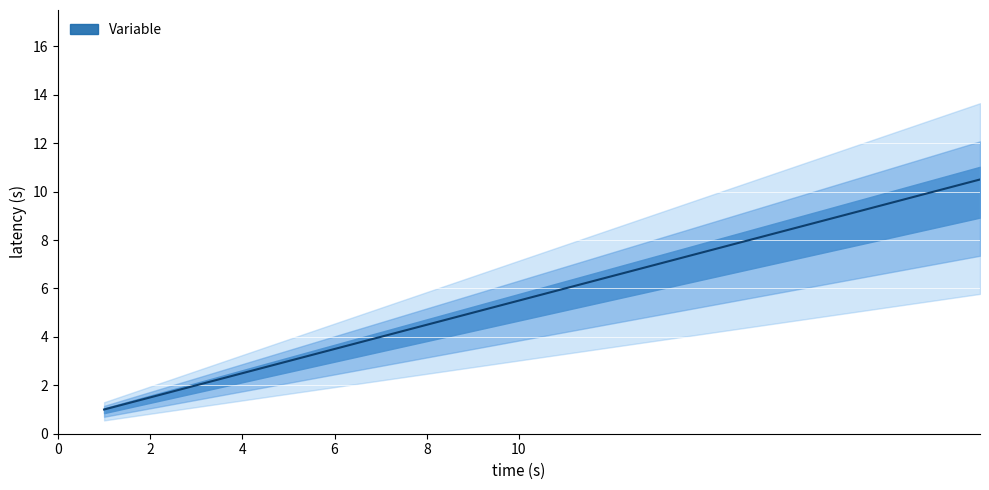

Between 13 and 10, which is larger?

13